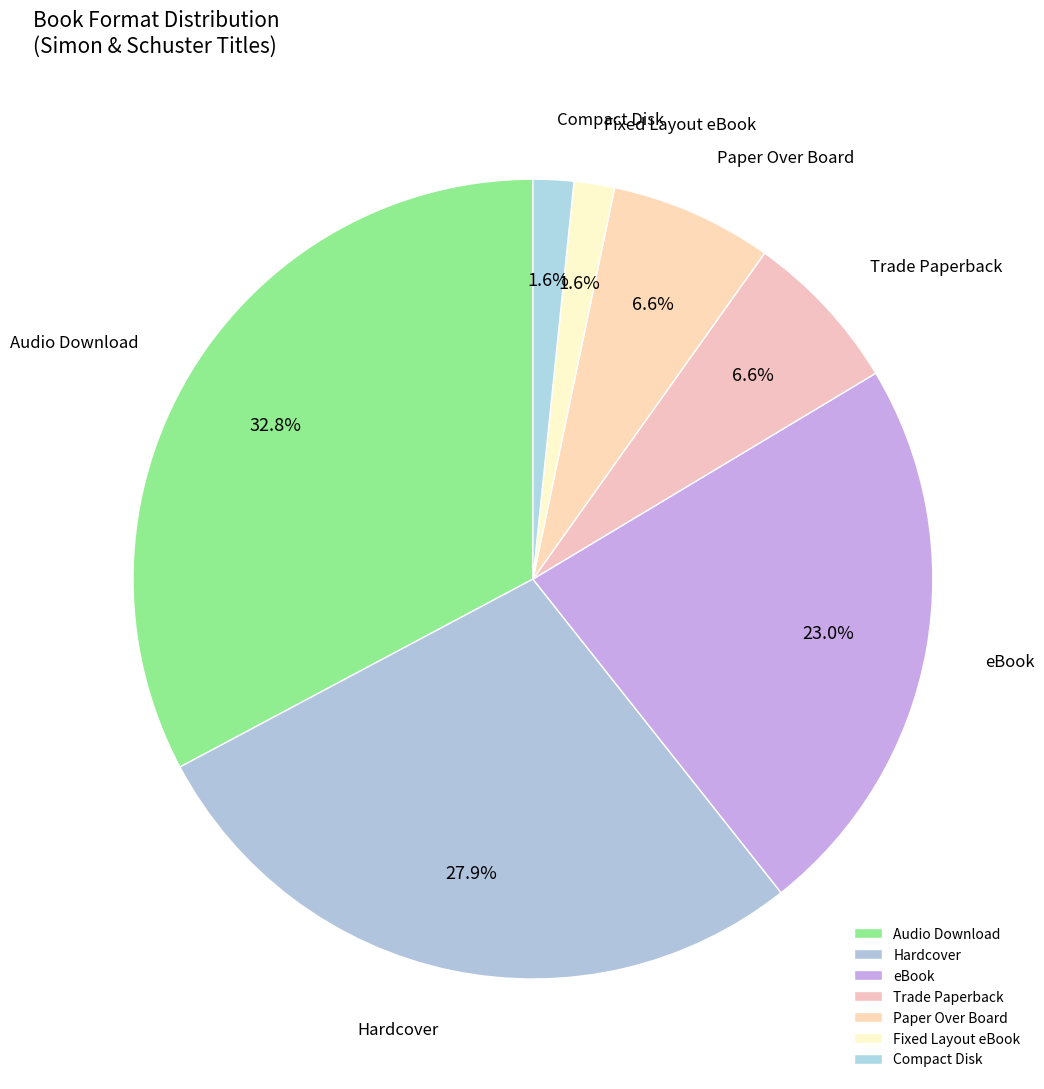

Does Hardcover account for over 50% of the chart?

No